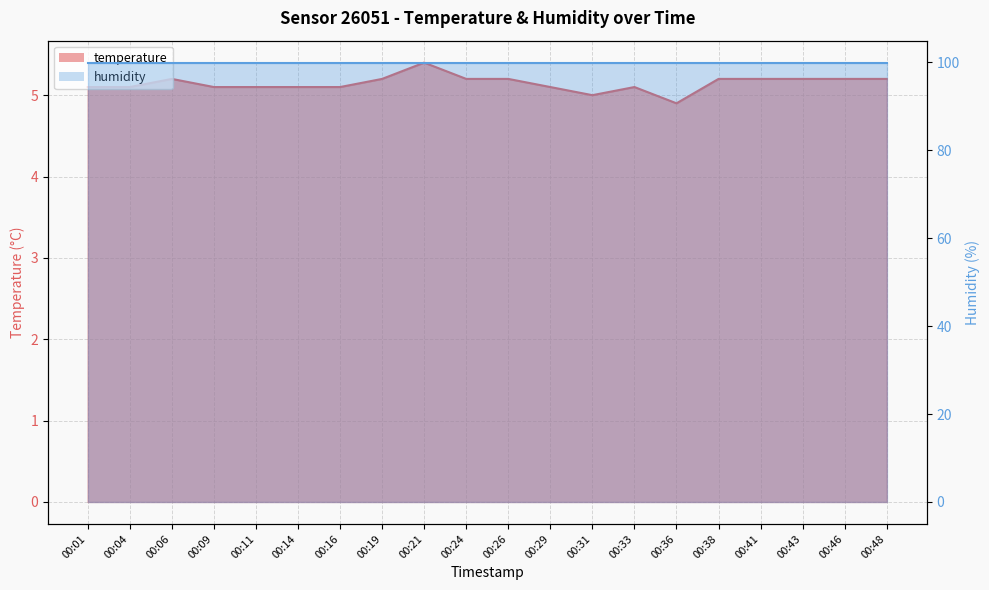

Reading left to right, what are all the values shown in this chart?

00:01=5.1	00:04=5.1	00:06=5.2	00:09=5.1	00:11=5.1	00:14=5.1	00:16=5.1	00:19=5.2	00:21=5.4	00:24=5.2	00:26=5.2	00:29=5.1	00:31=5.0	00:33=5.1	00:36=4.9	00:38=5.2	00:41=5.2	00:43=5.2	00:46=5.2	00:48=5.2